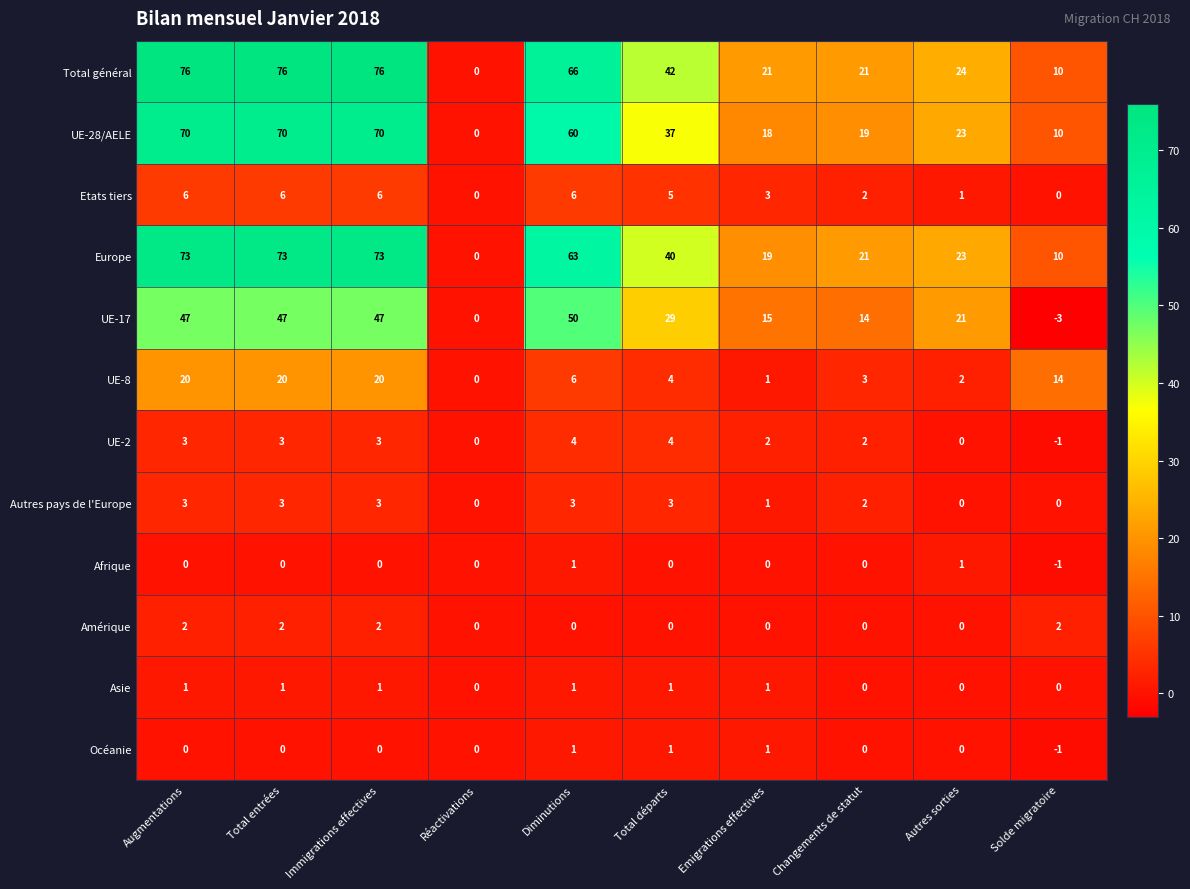

How many Asie values are between 0 and 1?

10